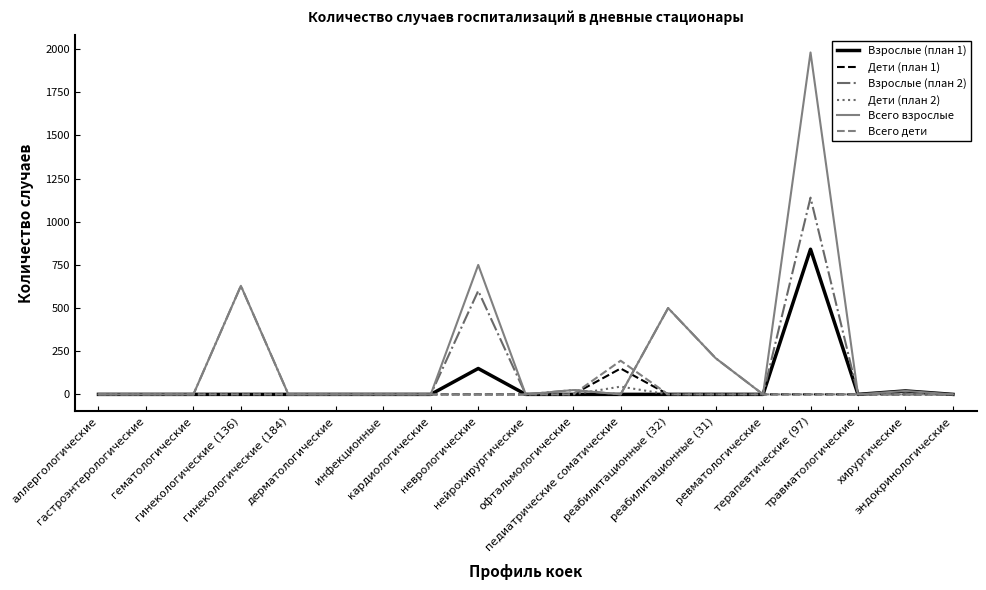

True or false: Взрослые (план 1) has more than 2 interior local peaks.

True